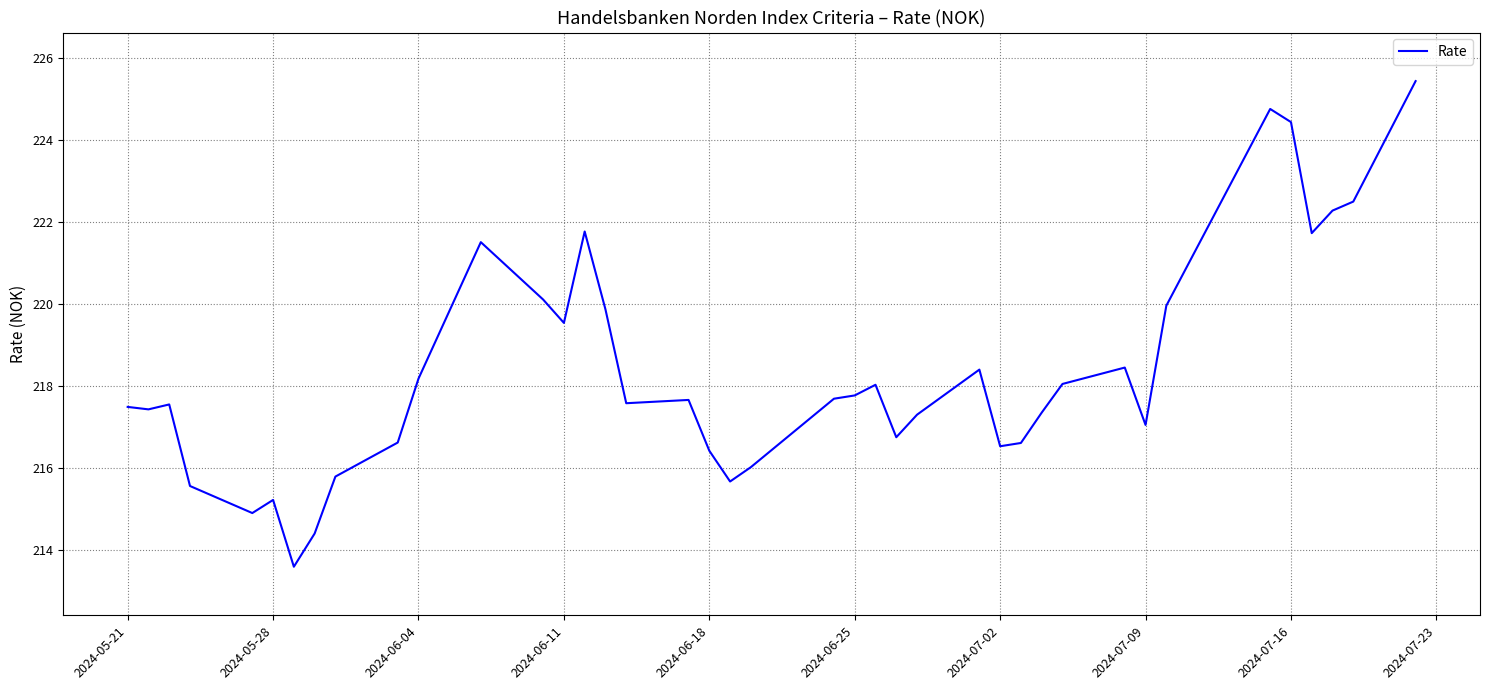

What is the greatest value displayed?

225.4